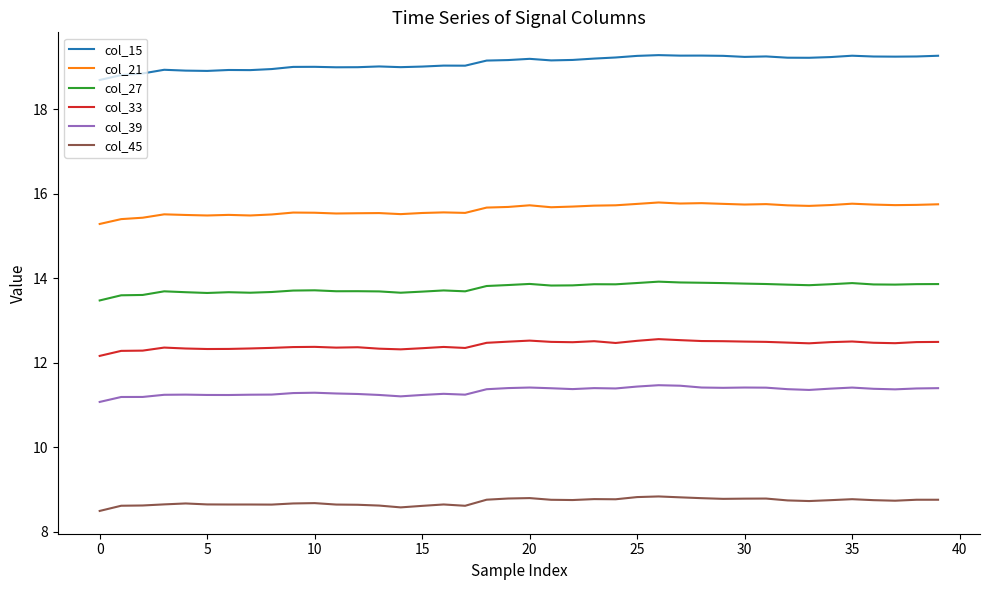

List the series in order of their peak value, highest first.

col_15, col_21, col_27, col_33, col_39, col_45